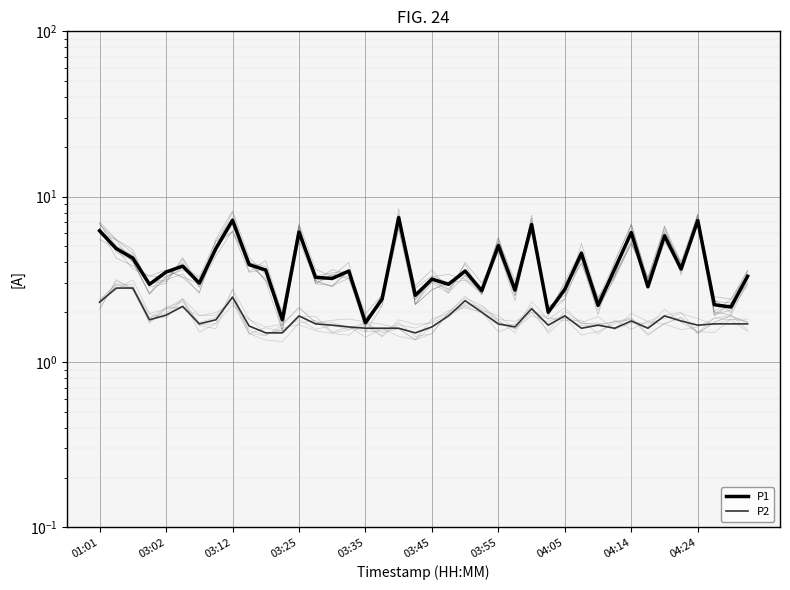

True or false: P1 and P2 intersect in this chart.

False